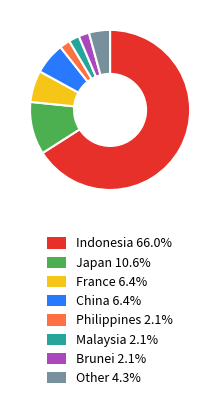

True or false: Malaysia accounts for 2% of the total.

True